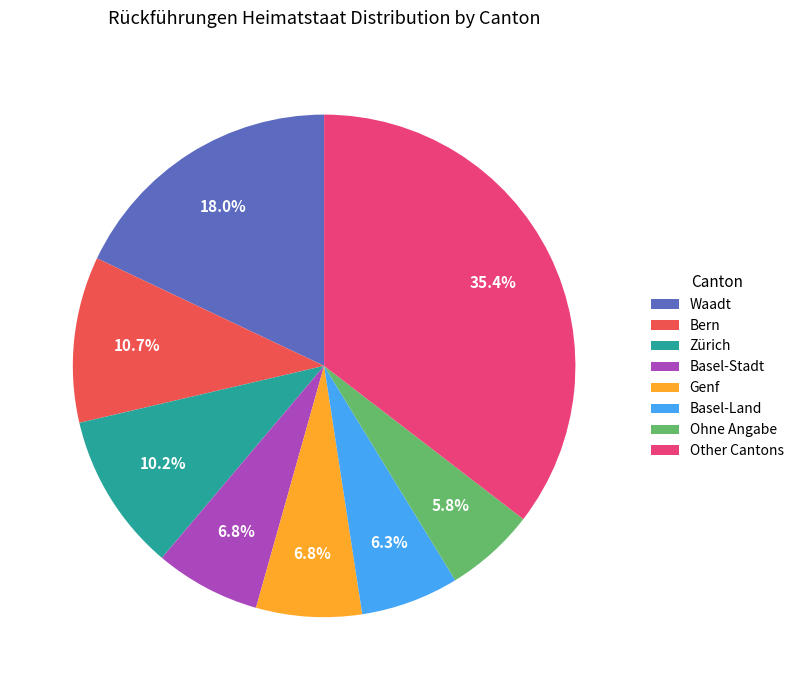

Which has a higher value, Other Cantons or Genf?

Other Cantons